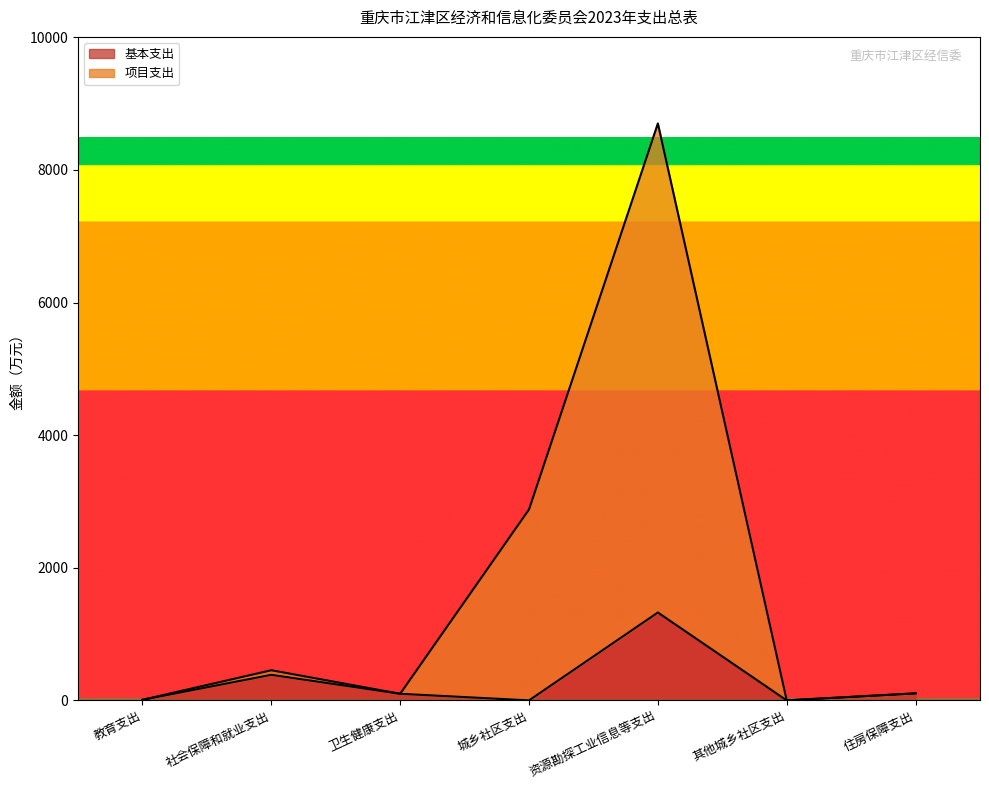

Reading left to right, what are all the values shown in this chart?

基本支出: 8.7	385.9	99.7	0.0	1325.3	0.0	105.7
项目支出: 8.7	454.5	99.7	2880.0	8701.4	0.0	105.7